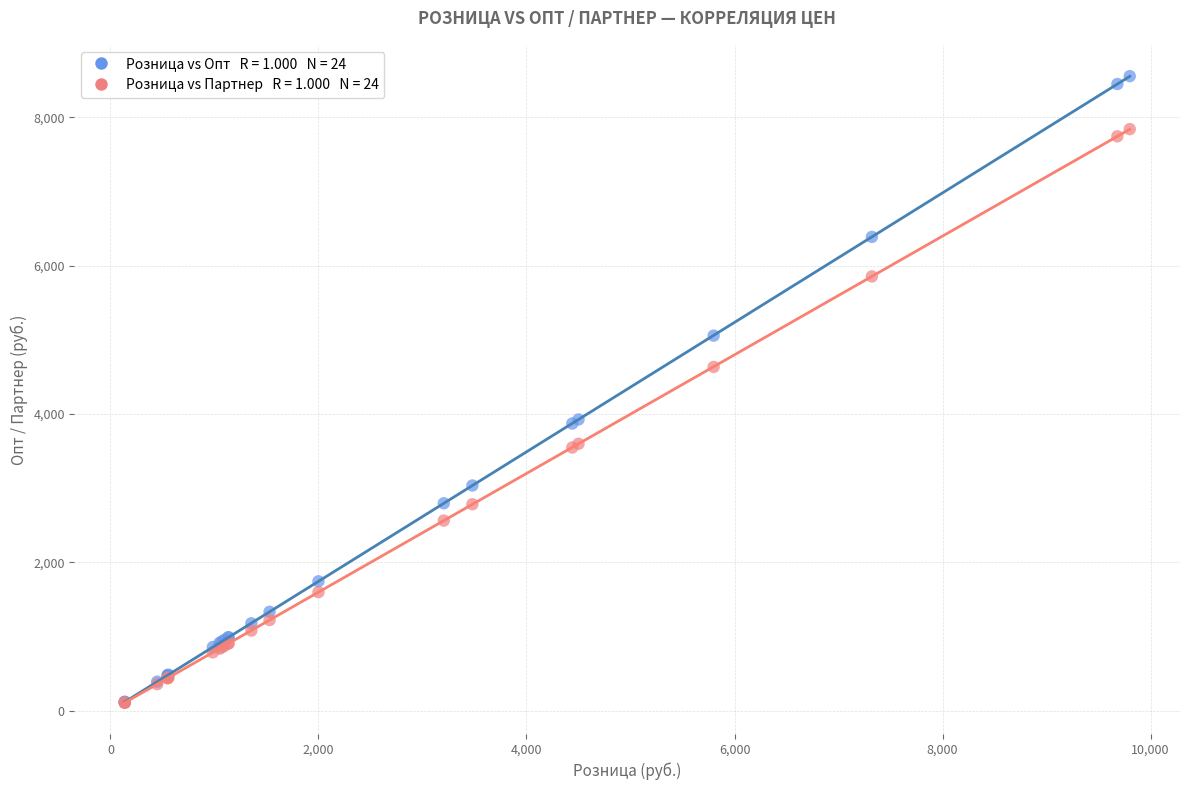

Across all series, what Y value is closest to 4333?

4636